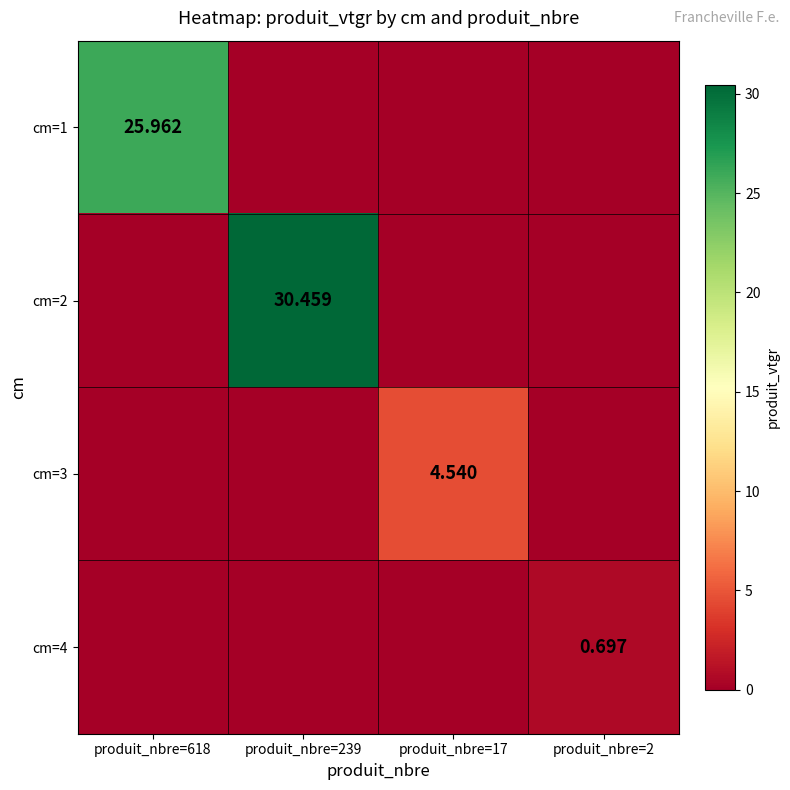

What is the difference between the highest and lowest values at produit_nbre=239?

30.5